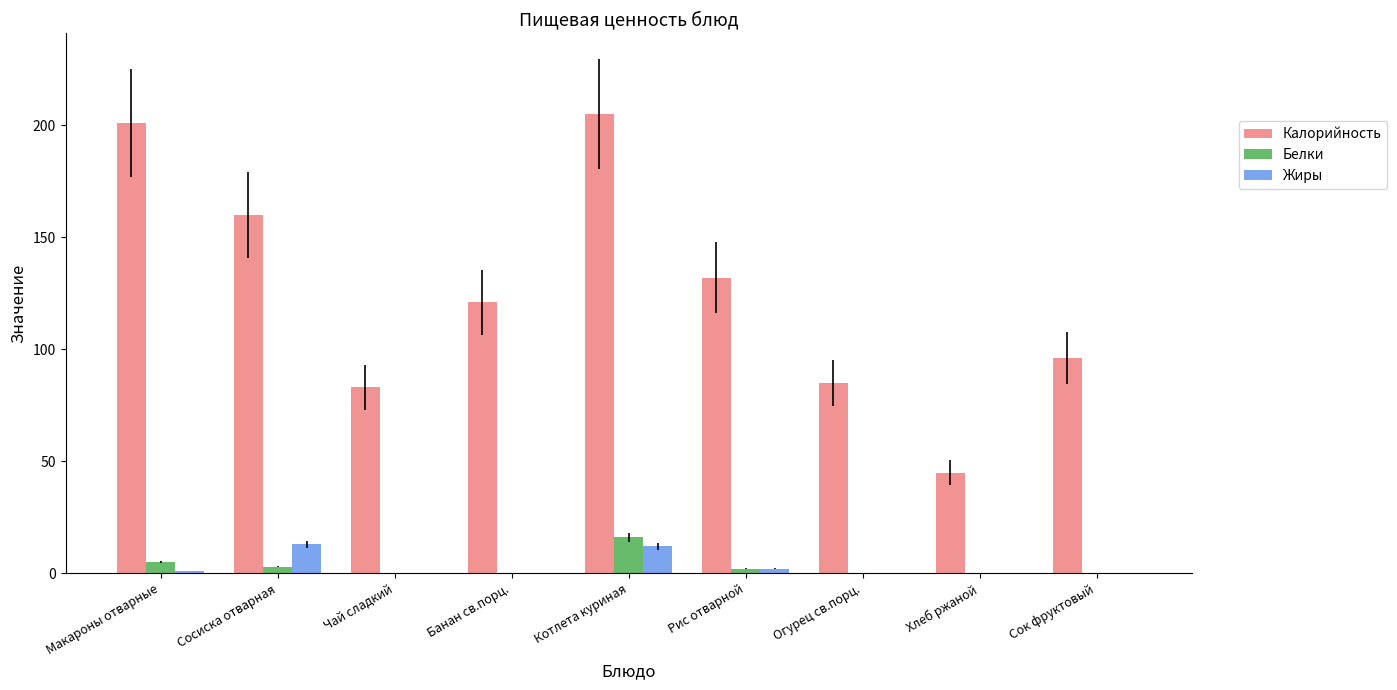

Count the number of categories in the chart.

9